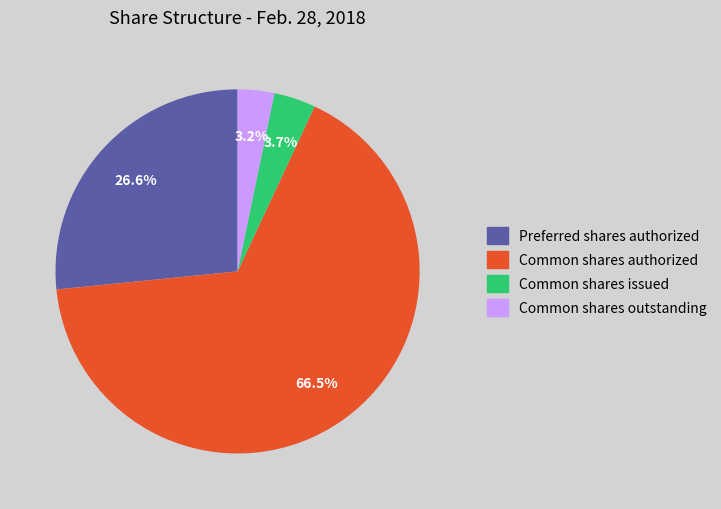

What is the largest slice in the pie chart?

Common shares authorized